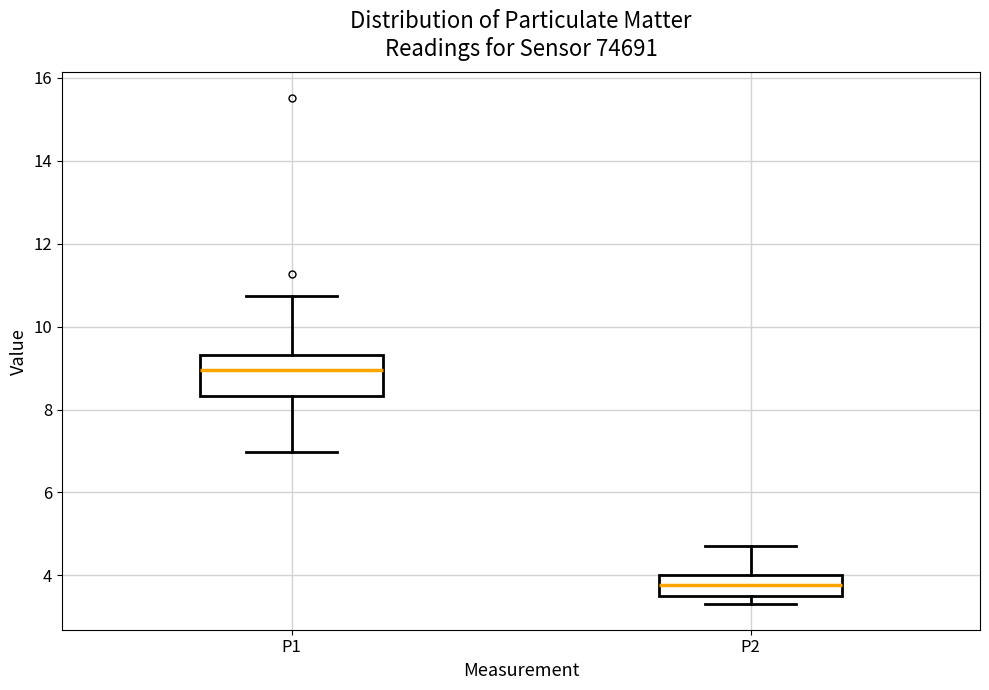

Reading left to right, transcribe this box plot: for each box, give where its median line is, the range the box spans, and where its two whiskers end, as read against the y-axis. The values are not printed on the chart, so give them approximately, as read against the axis.

P1: median 9.0, box 8.4 to 9.4, whiskers 7.0 to 10.8
P2: median 3.8, box 3.6 to 4.0, whiskers 3.4 to 4.8